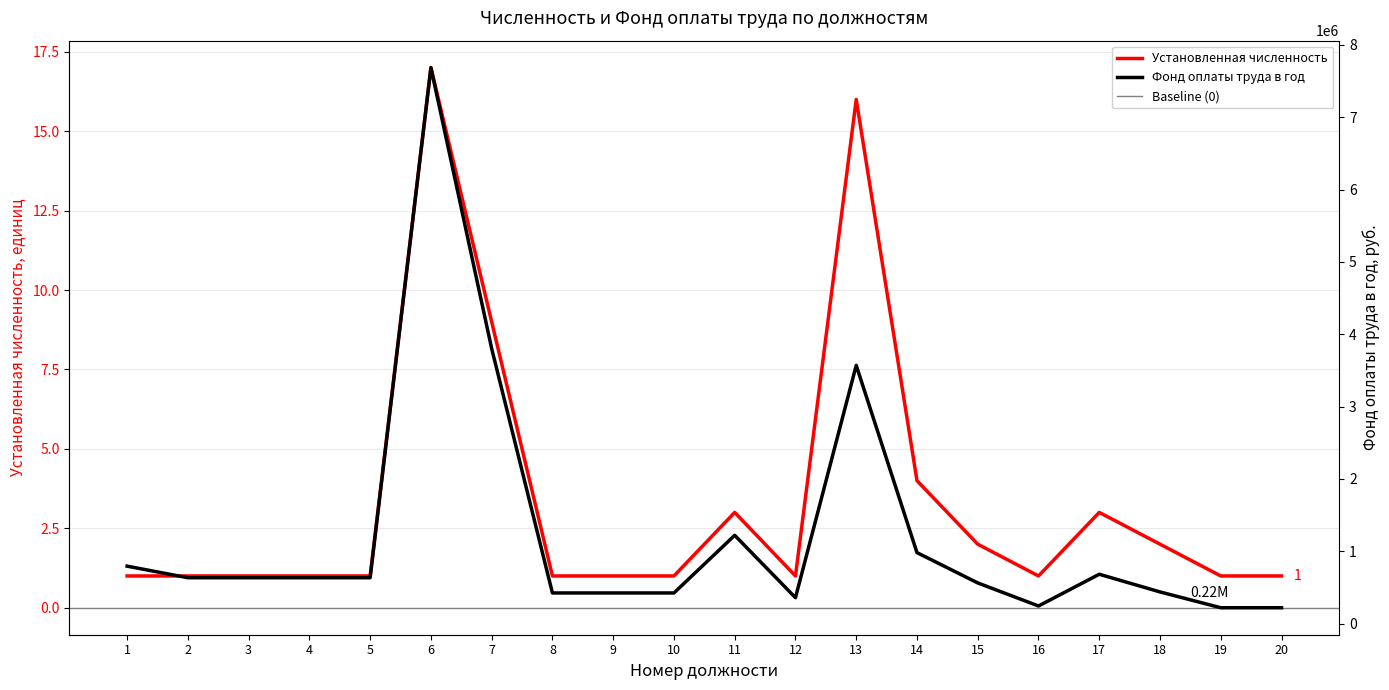

What is the difference between the maximum and minimum values in the Фонд оплаты труда в год series?

7466090.0